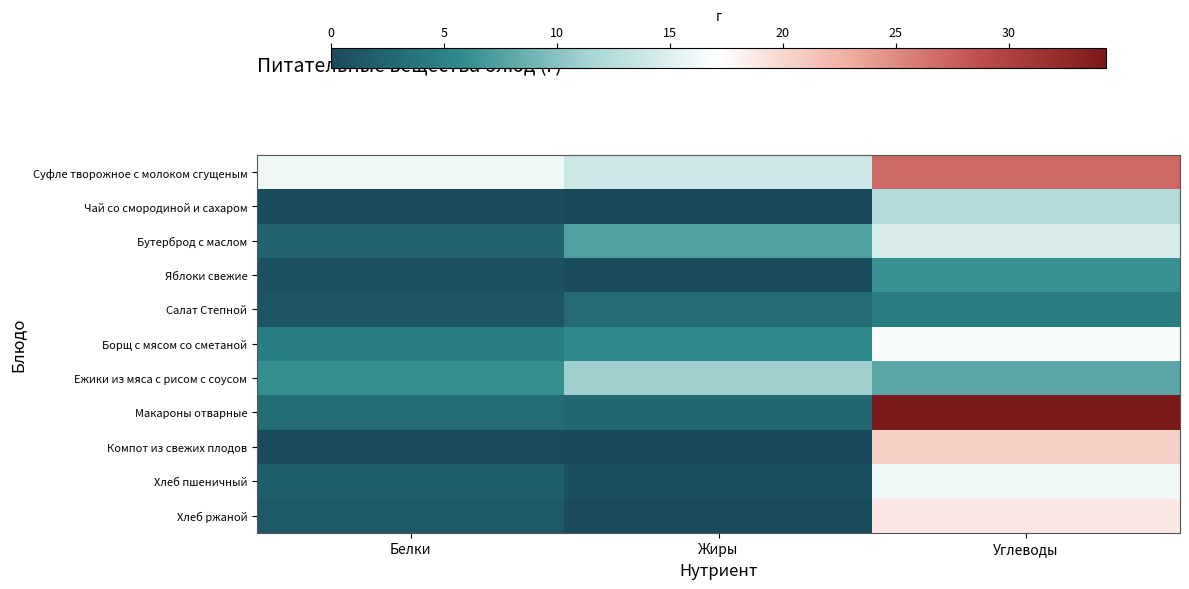

Reading left to right, extract all data points from this chart.

Суфле творожное с молоком сгущеным: Белки=16.2	Жиры=13.9	Углеводы=27.0
Чай со смородиной и сахаром: Белки=0.3	Жиры=0.0	Углеводы=12.3
Бутерброд с маслом: Белки=2.3	Жиры=7.4	Углеводы=14.5
Яблоки свежие: Белки=0.8	Жиры=0.4	Углеводы=6.2
Салат Степной: Белки=1.0	Жиры=3.0	Углеводы=4.5
Борщ с мясом со сметаной: Белки=4.8	Жиры=5.8	Углеводы=16.7
Ежики из мяса с рисом с соусом: Белки=6.1	Жиры=11.0	Углеводы=7.9
Макароны отварные: Белки=3.2	Жиры=2.8	Углеводы=34.3
Компот из свежих плодов: Белки=0.2	Жиры=0.0	Углеводы=20.6
Хлеб пшеничный: Белки=2.0	Жиры=0.6	Углеводы=16.2
Хлеб ржаной: Белки=1.4	Жиры=0.2	Углеводы=18.8